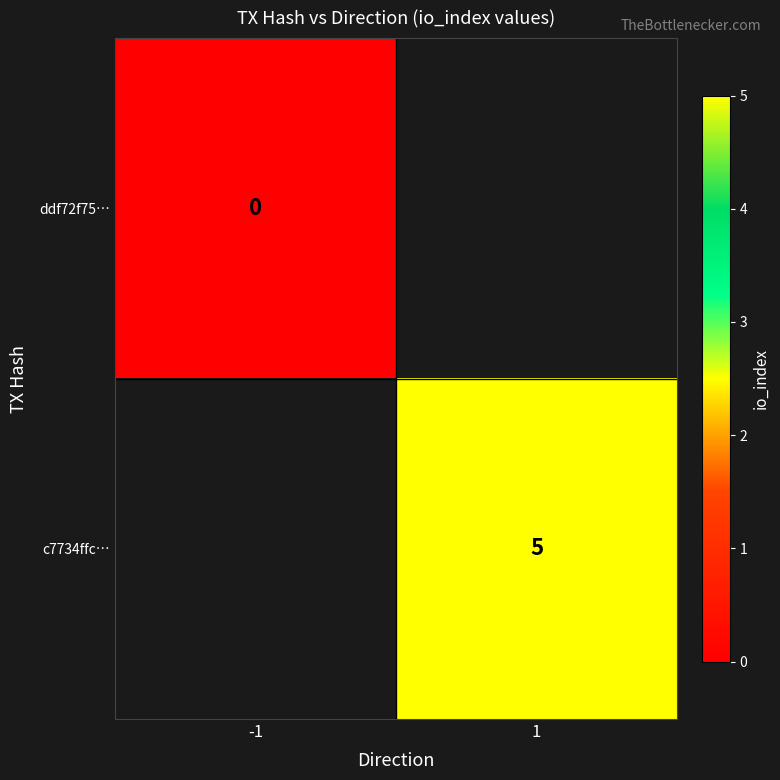

The value of c7734ffc… at 1 is 7. True or false?

False